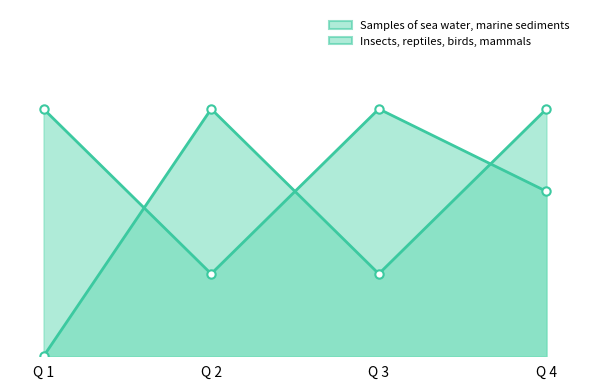

Reading left to right, list all the values displayed in this chart.

Samples of sea water, marine sediments: Q 1=0	Q 2=3	Q 3=1	Q 4=3
Insects, reptiles, birds, mammals: Q 1=3	Q 2=1	Q 3=3	Q 4=2